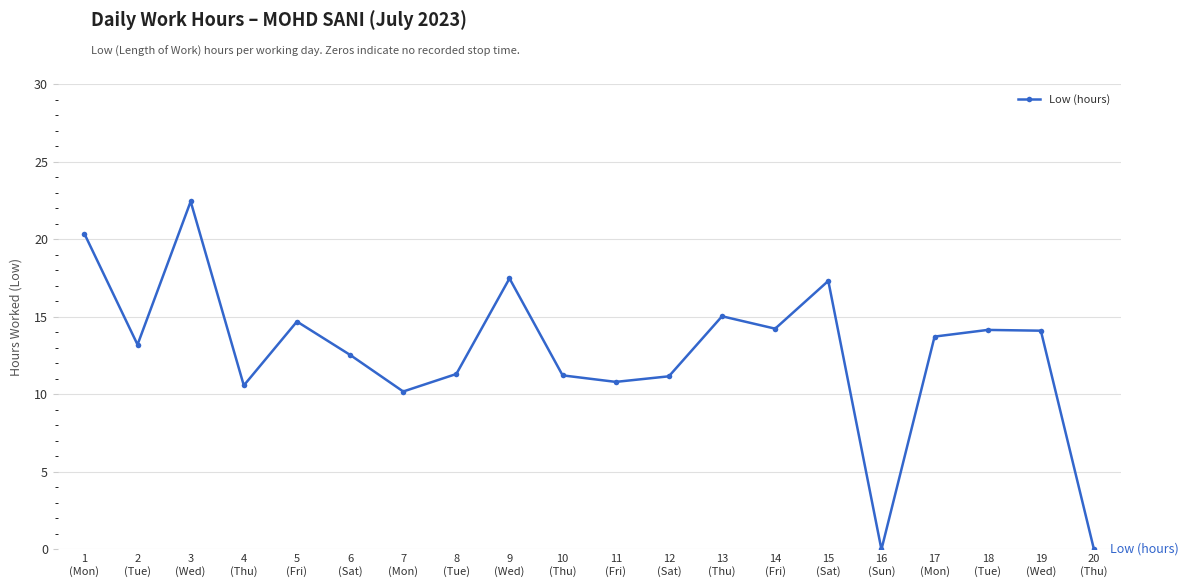

What is the maximum value shown in the chart?

22.4